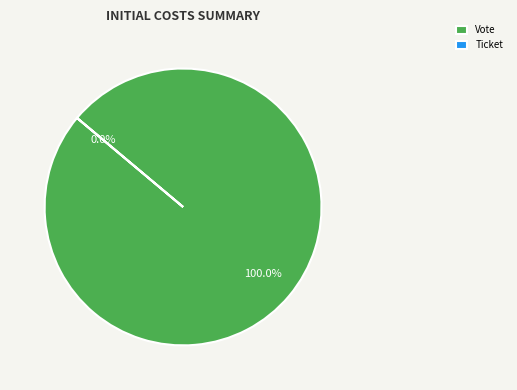

What is the majority slice?

Vote